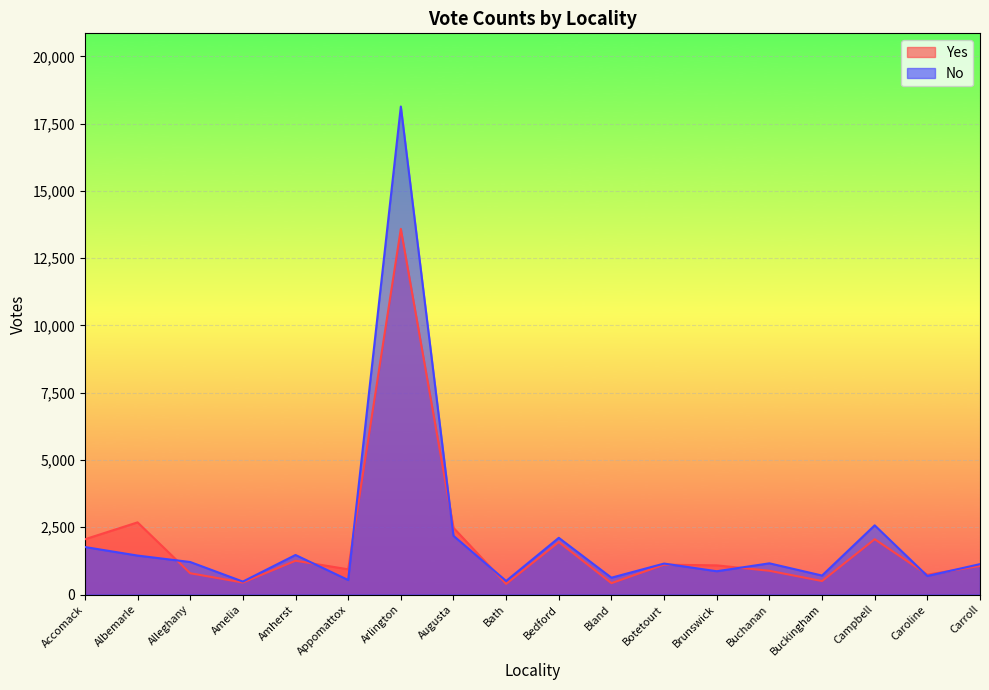

At which category is the sum across all series the highest?

Arlington